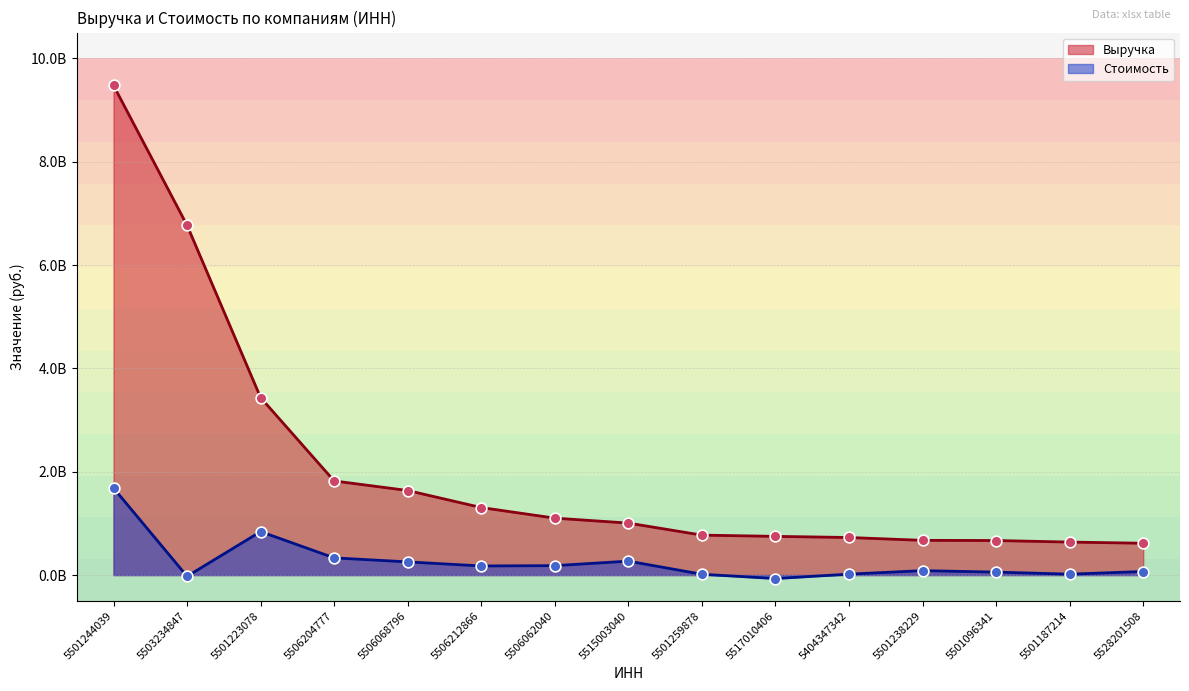

Which series contains the lowest Y value?

Стоимость